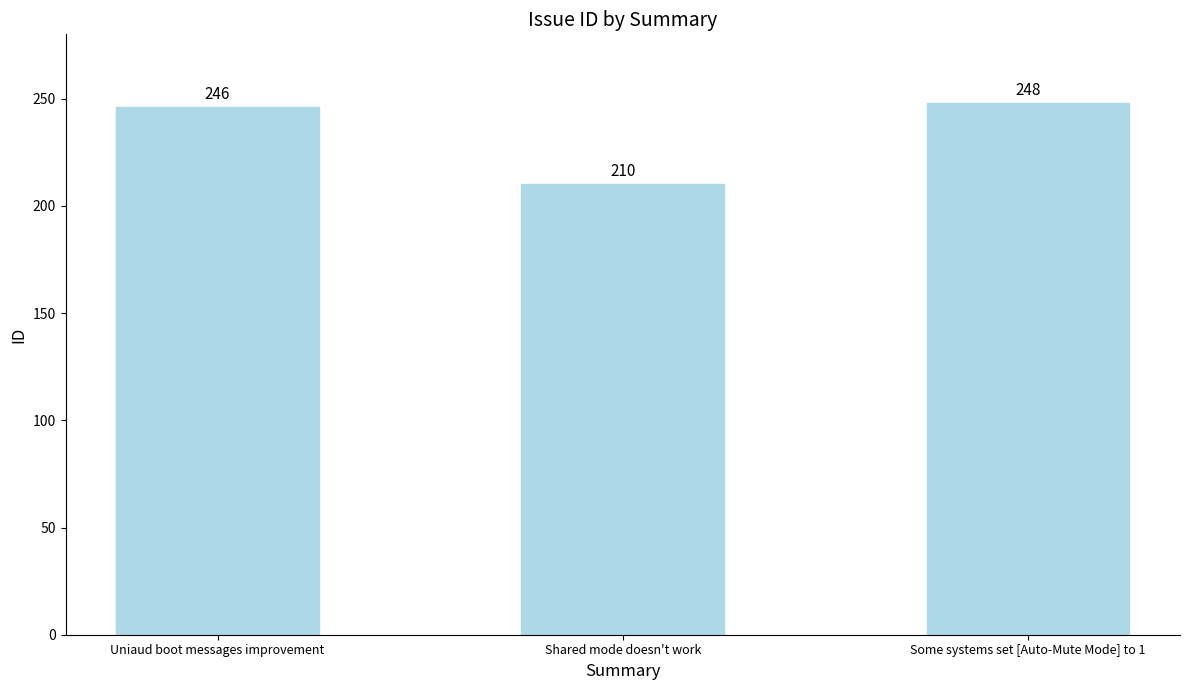

What is the label of the 2nd bar from the right?

Shared mode doesn't work